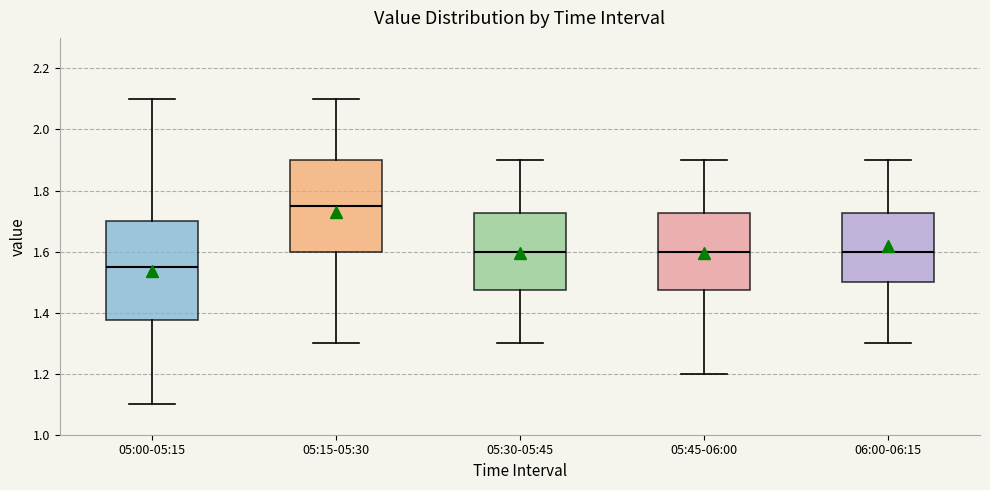

Reading left to right, transcribe this box plot: for each box, give where its median line is, the range the box spans, and where its two whiskers end, as read against the y-axis. The values are not printed on the chart, so give them approximately, as read against the axis.

05:00-05:15: median 1.56, box 1.38 to 1.70, whiskers 1.10 to 2.10
05:15-05:30: median 1.76, box 1.60 to 1.90, whiskers 1.30 to 2.10
05:30-05:45: median 1.60, box 1.48 to 1.72, whiskers 1.30 to 1.90
05:45-06:00: median 1.60, box 1.48 to 1.72, whiskers 1.20 to 1.90
06:00-06:15: median 1.60, box 1.50 to 1.72, whiskers 1.30 to 1.90